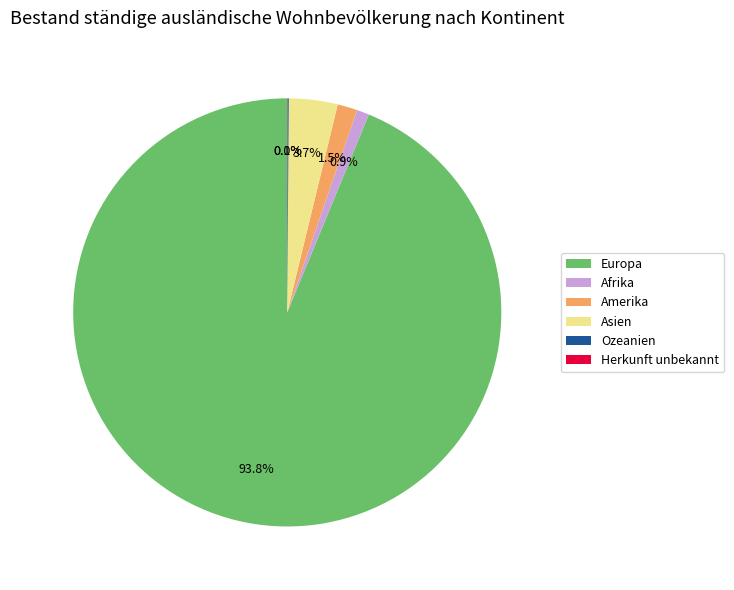

To the nearest percent, what is the average slice percentage?

17%